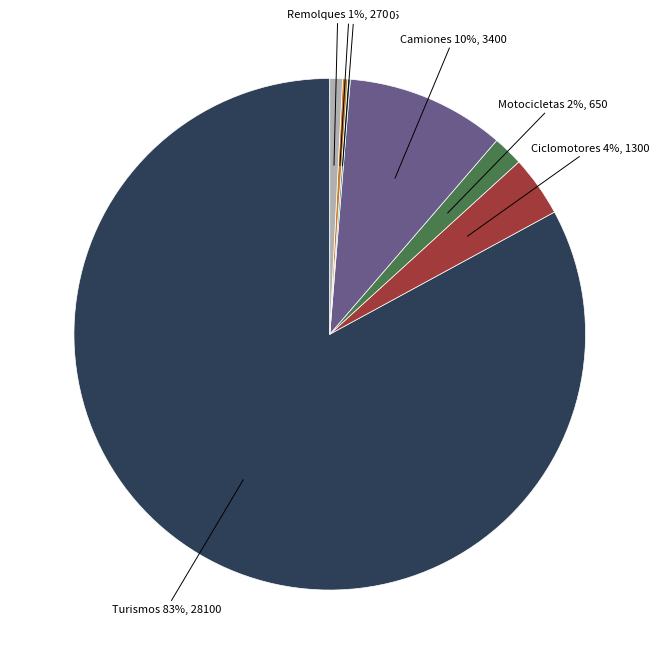

To the nearest percent, what portion does Turismos represent?

83%